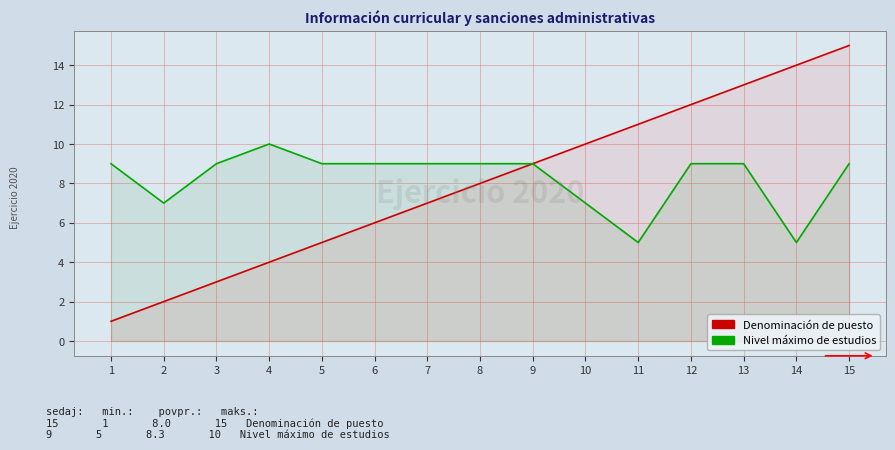

Reading right to left, what are all the values shown in this chart?

Denominación de puesto: 15=15	14=14	13=13	12=12	11=11	10=10	9=9	8=8	7=7	6=6	5=5	4=4	3=3	2=2	1=1
Nivel máximo de estudios: 15=9	14=5	13=9	12=9	11=5	10=7	9=9	8=9	7=9	6=9	5=9	4=10	3=9	2=7	1=9